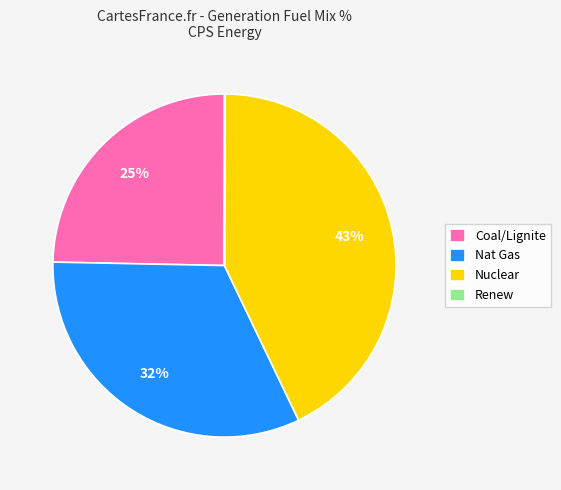

To the nearest percent, what percentage of the pie is Nat Gas?

32%